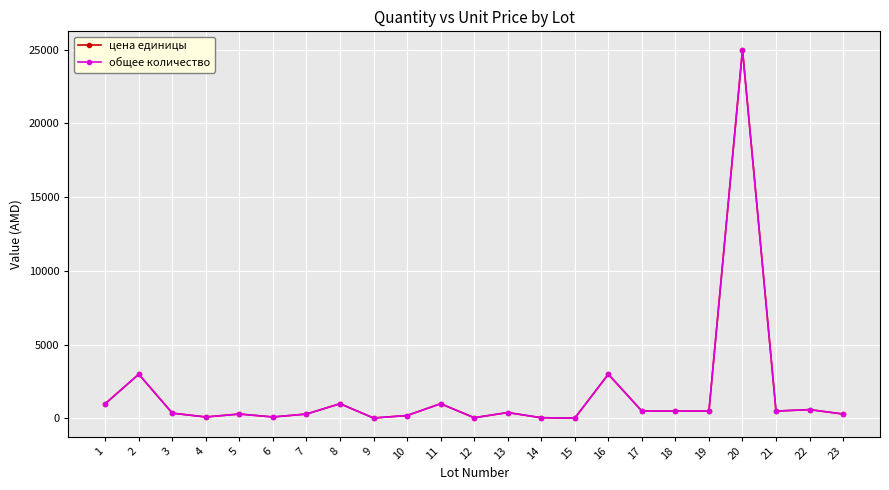

What is the difference between the maximum and minimum values in the общее количество series?

24975